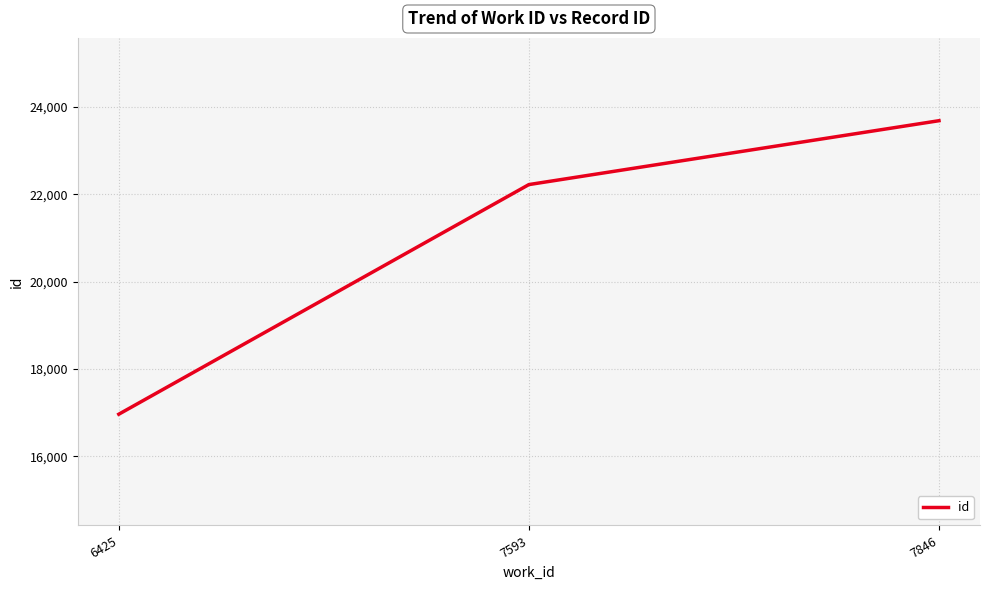

Reading left to right, extract all data points from this chart.

6425=16967	7593=22220	7846=23681